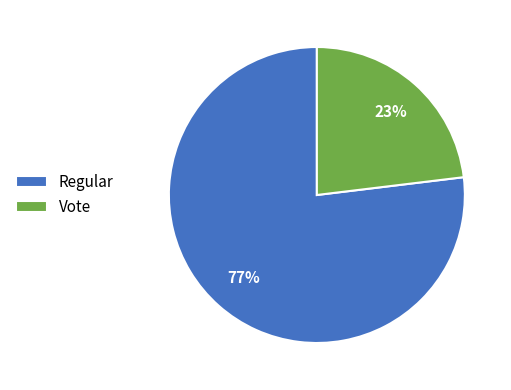

How many segments does this pie chart have?

2